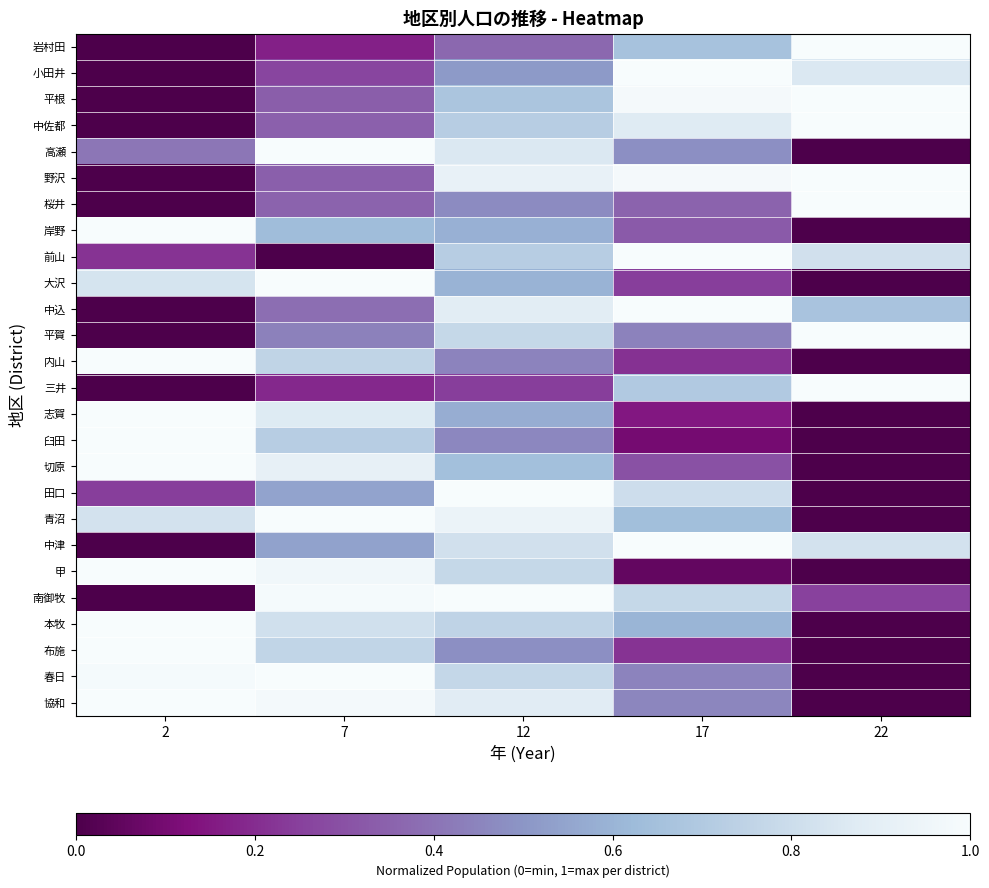

At 17, list the series in order from largest to smallest.

小田井, 前山, 中込, 中津, 野沢, 平根, 中佐都, 田口, 南御牧, 三井, 岩村田, 青沼, 本牧, 高瀬, 協和, 春日, 平賀, 桜井, 岸野, 切原, 大沢, 布施, 内山, 志賀, 臼田, 甲